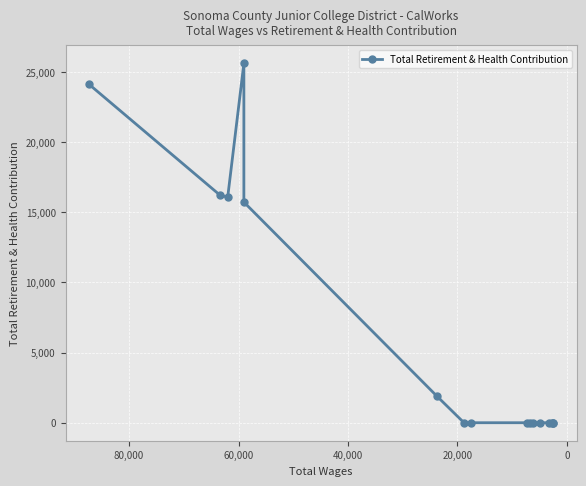

How many lines are shown in the chart?

1